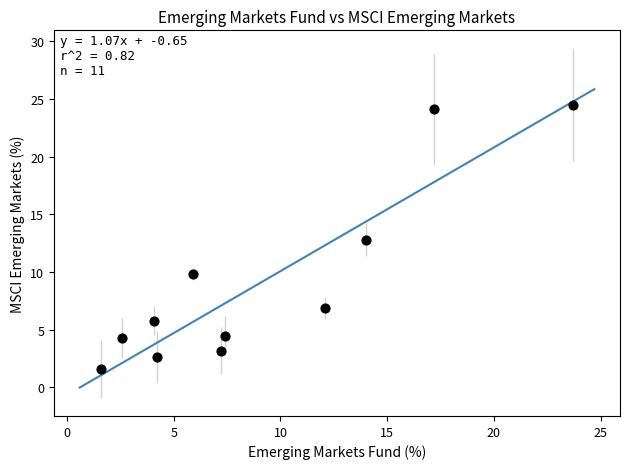

What is the average Y value?

9.1